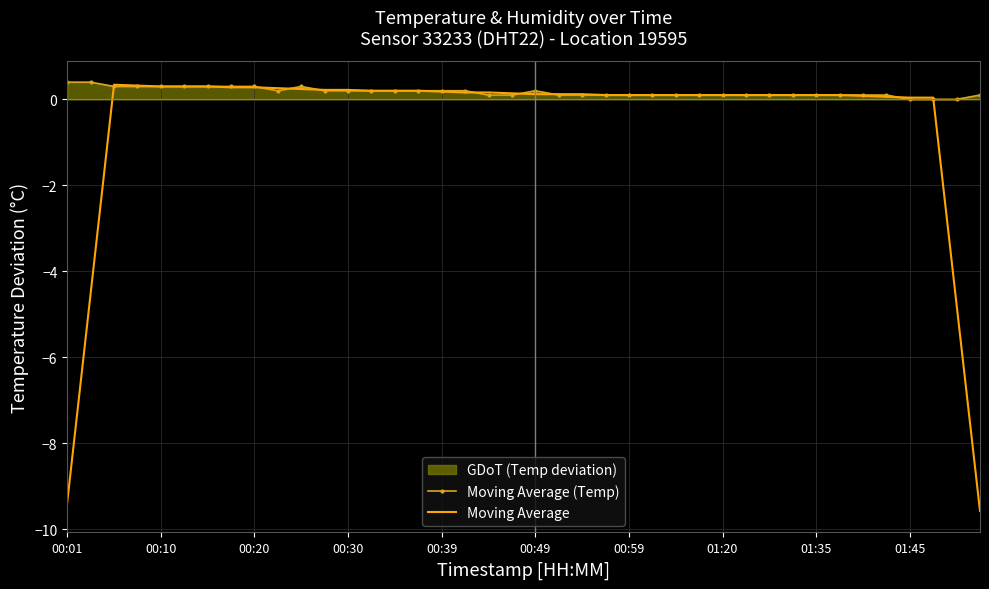

True or false: Moving Average and Moving Average (Temp) cross at least once.

True